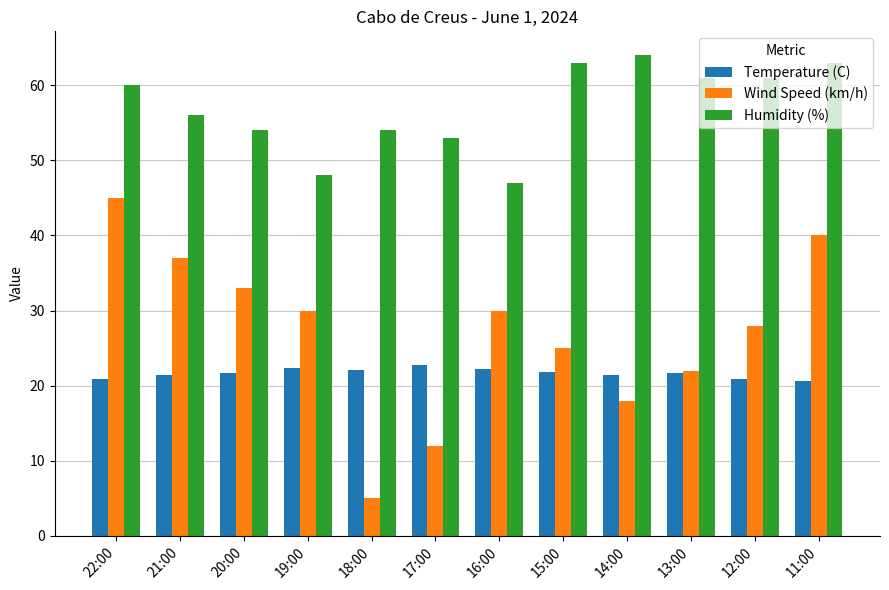

Between 22:00 and 13:00, which series saw the biggest shift?

Wind Speed (km/h)